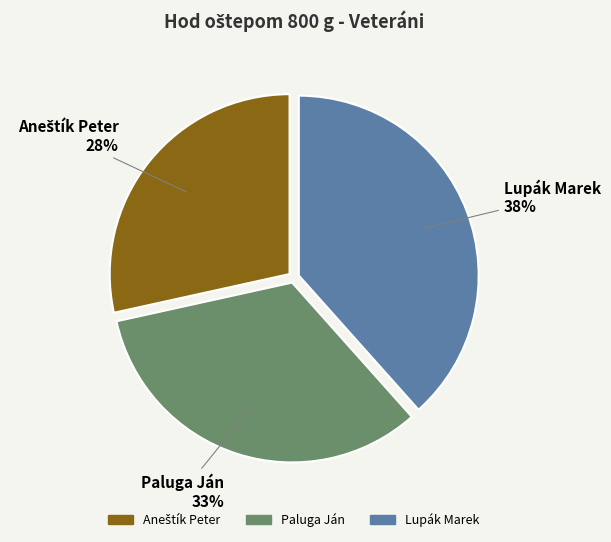

Which has a higher value, Paluga Ján or Lupák Marek?

Lupák Marek